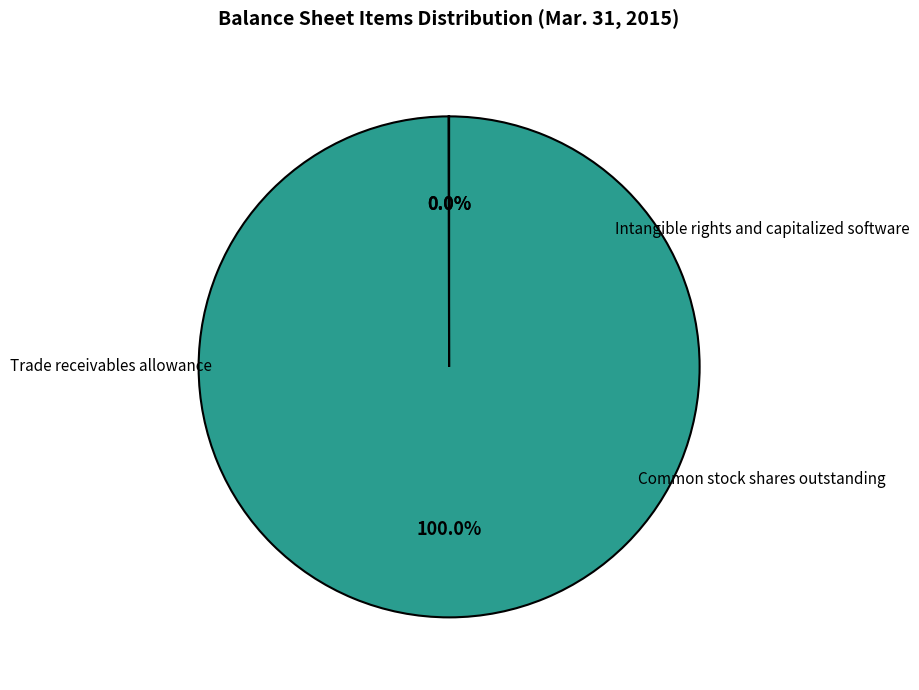

Is there a majority slice in this chart?

Yes